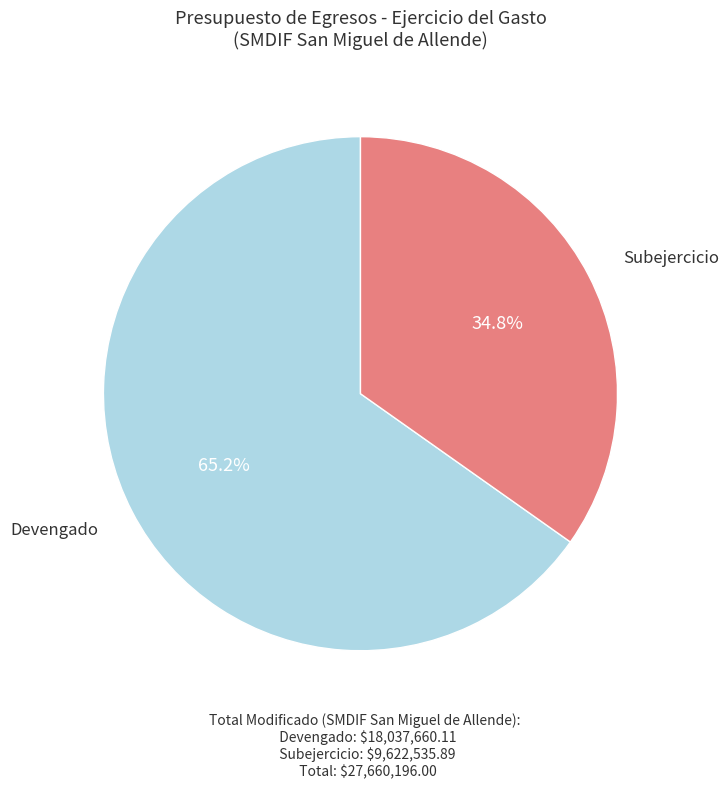

Does any single category account for the majority?

Yes